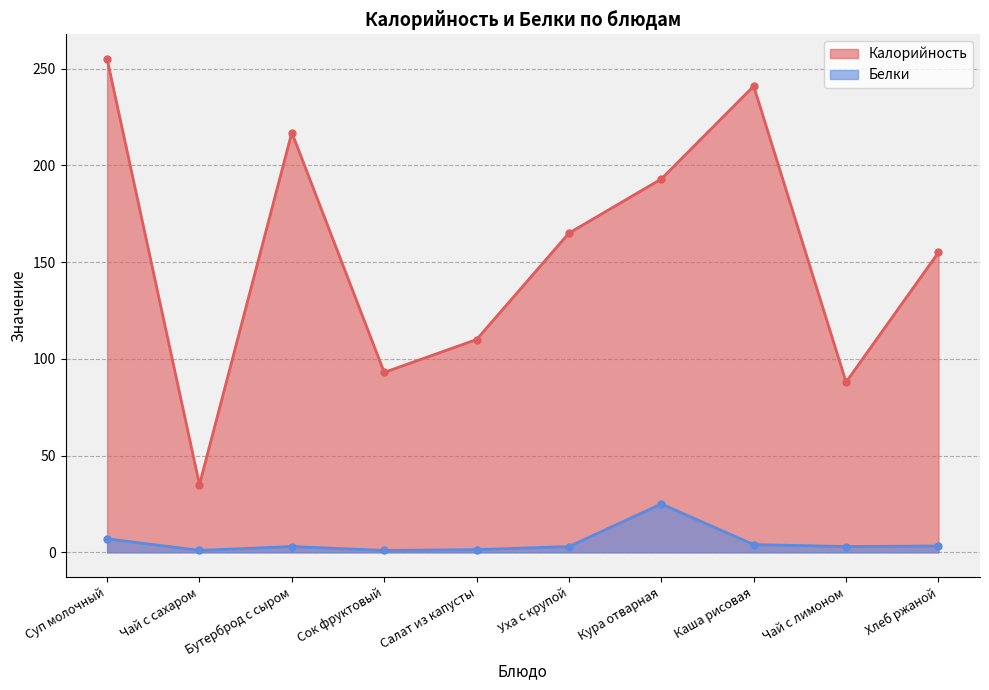

List the series in order of their overall mean, lowest first.

Белки, Калорийность